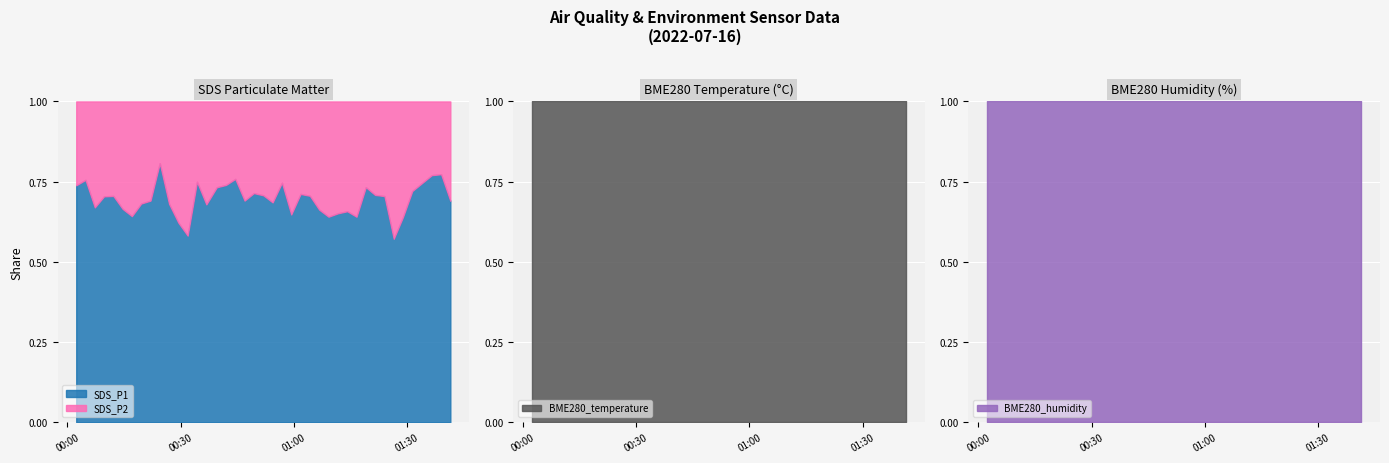

List the series in order of their peak value, highest first.

BME280_humidity, SDS_P1, BME280_temperature, SDS_P2